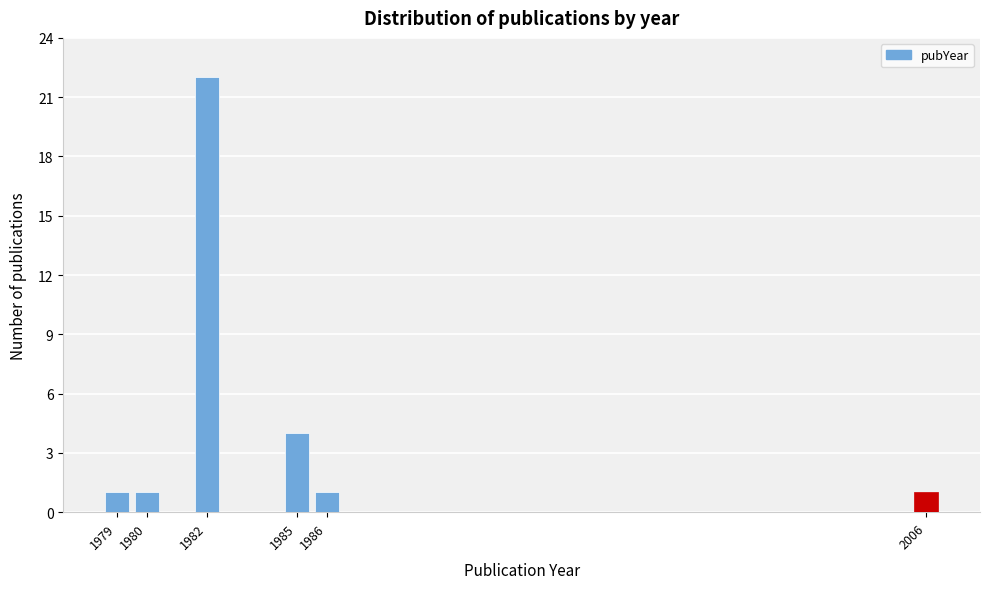

Reading left to right, what are all the values shown in this chart?

1979=1	1980=1	1982=22	1985=4	1986=1	2006=1